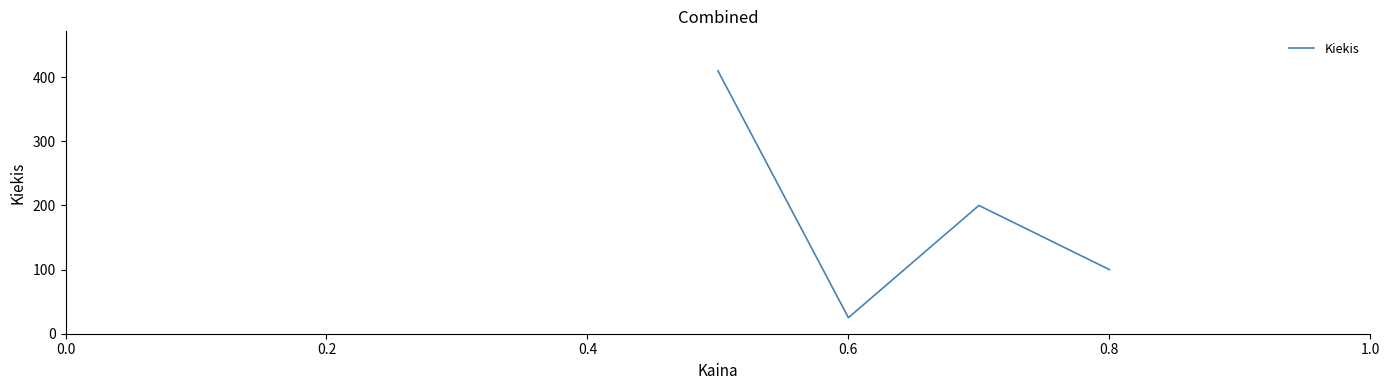

What is the maximum value shown in the chart?

410